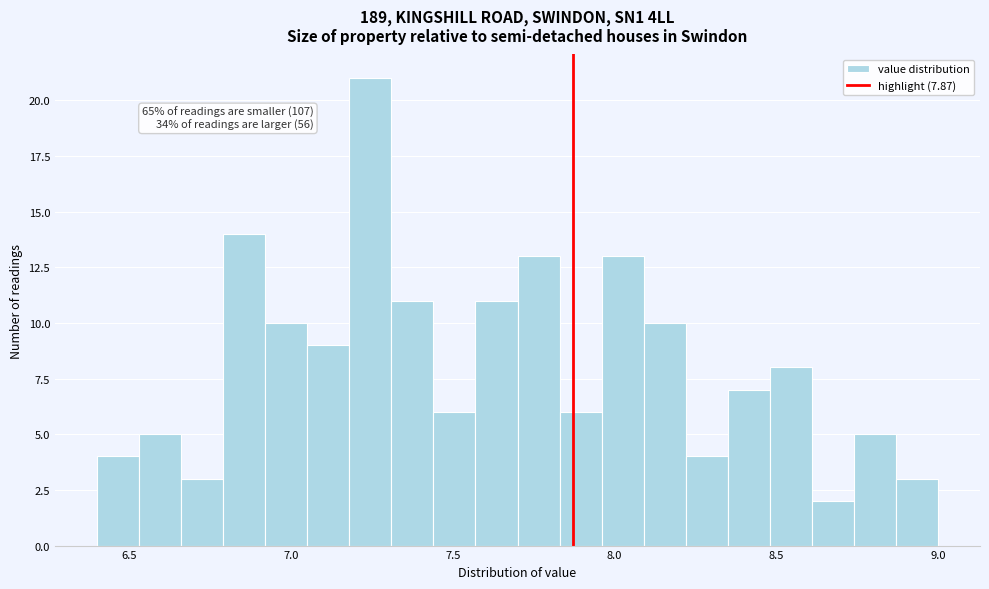

Around what value on the x-axis is the tallest bar? Give the approximate position of its centre, as read against the axis.

7.25